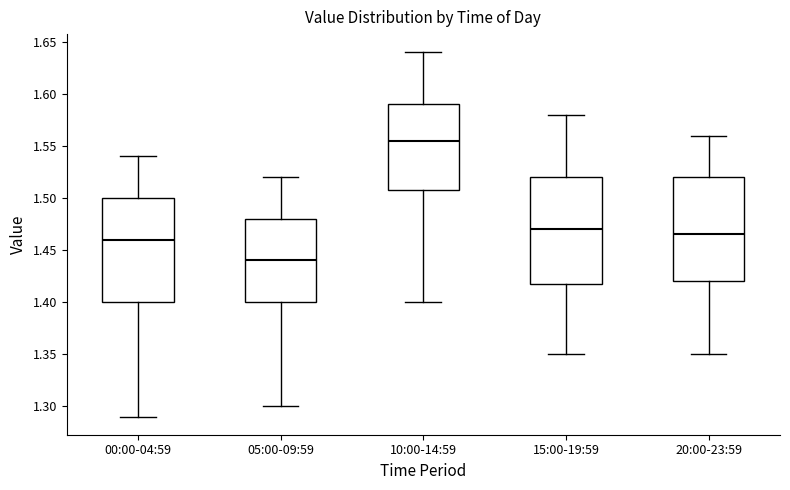

Reading left to right, transcribe this box plot: for each box, give where its median line is, the range the box spans, and where its two whiskers end, as read against the y-axis. The values are not printed on the chart, so give them approximately, as read against the axis.

00:00-04:59: median 1.460, box 1.400 to 1.500, whiskers 1.290 to 1.540
05:00-09:59: median 1.440, box 1.400 to 1.480, whiskers 1.300 to 1.520
10:00-14:59: median 1.555, box 1.510 to 1.590, whiskers 1.400 to 1.640
15:00-19:59: median 1.470, box 1.420 to 1.520, whiskers 1.350 to 1.580
20:00-23:59: median 1.465, box 1.420 to 1.520, whiskers 1.350 to 1.560